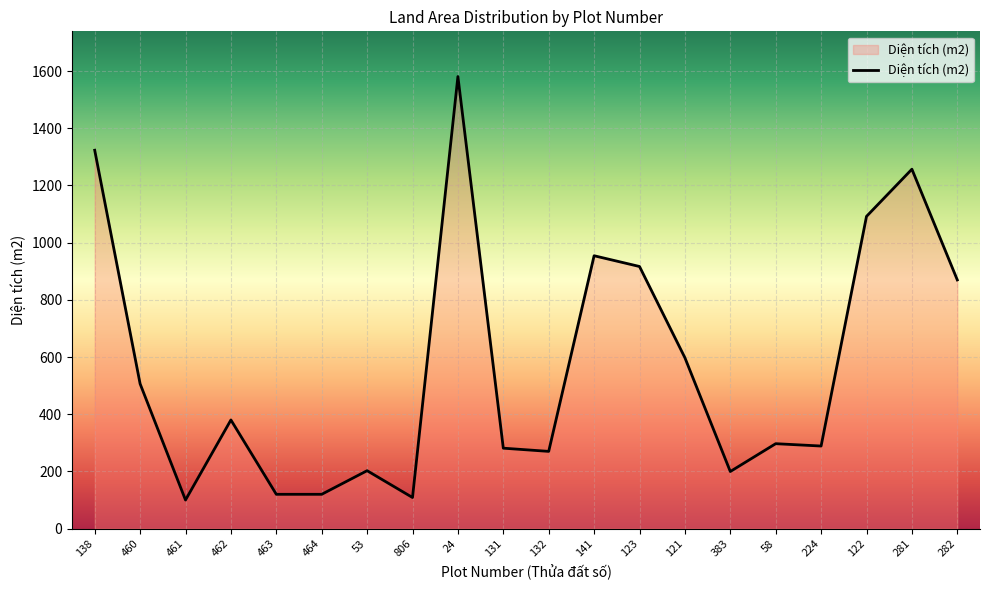

True or false: the data shows 49.2 at 463.

False